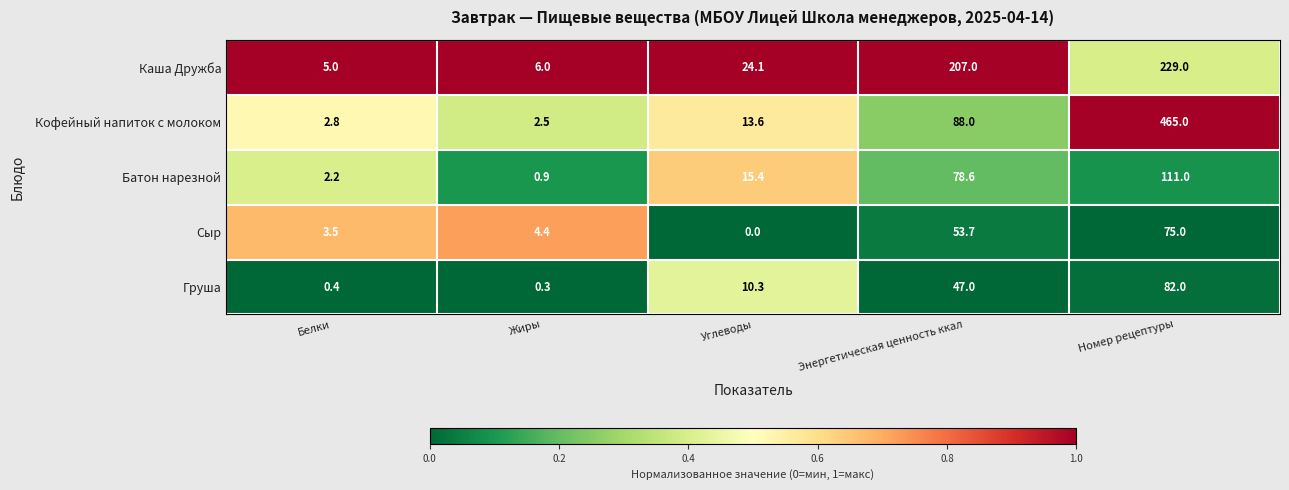

What is the total value across all series at Белки?

13.9